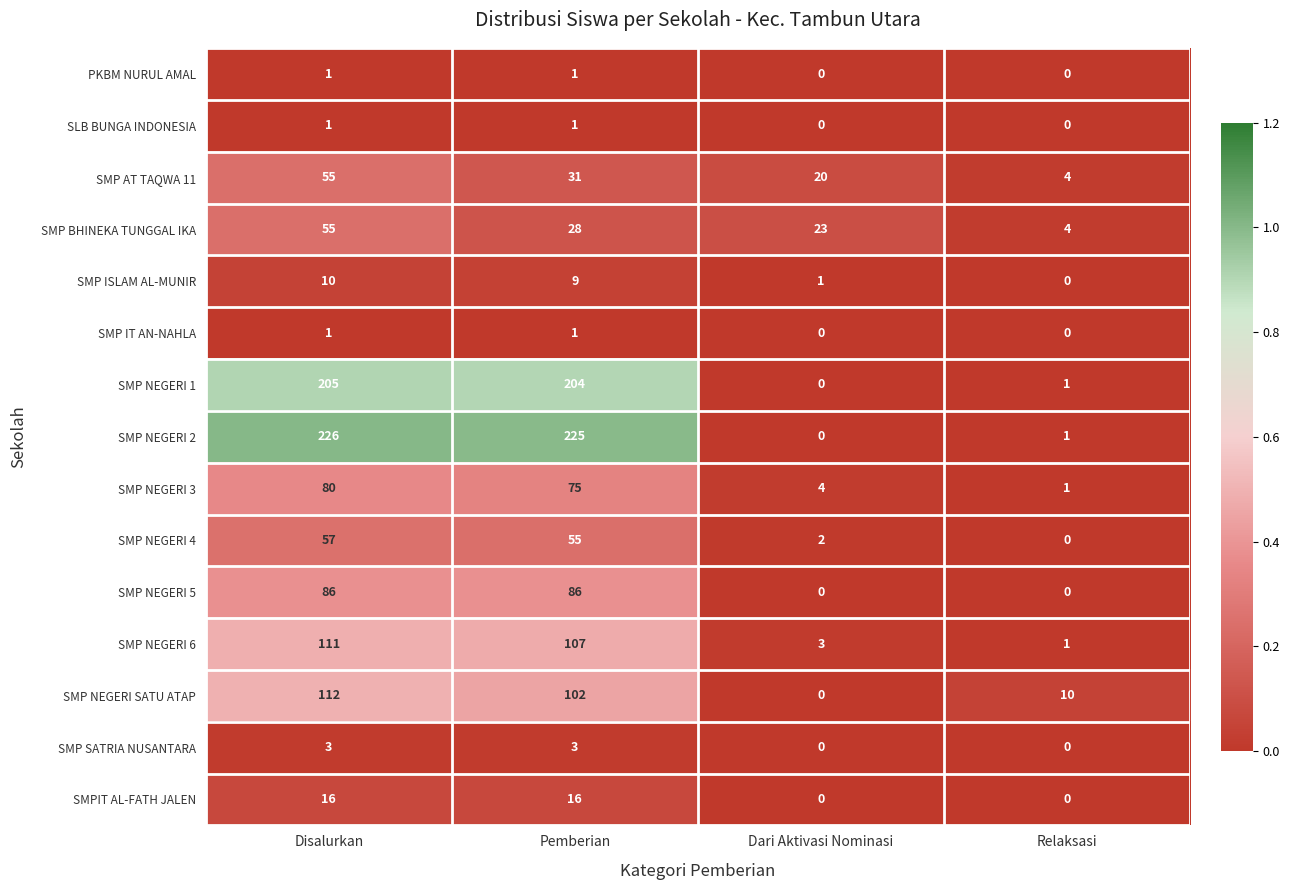

Which label corresponds to the largest value in the chart?

Disalurkan